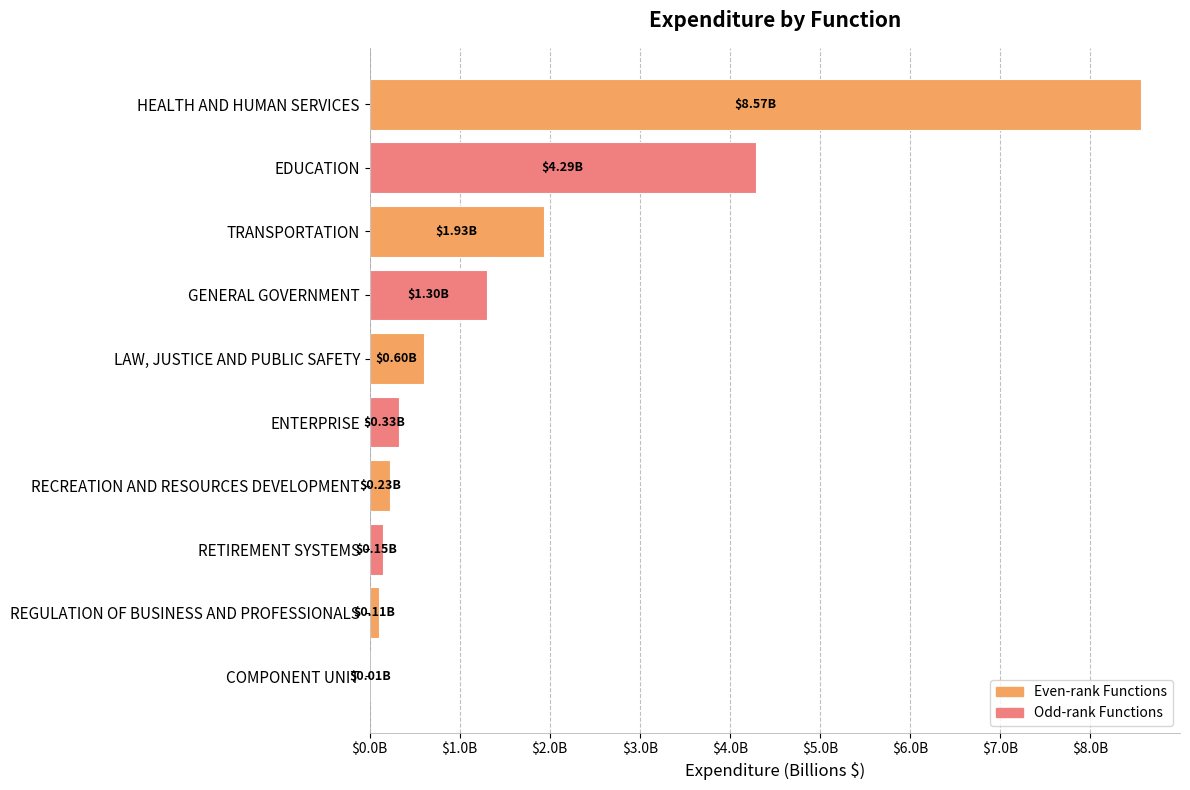

What is the difference between the maximum and minimum values?

8556578079.2